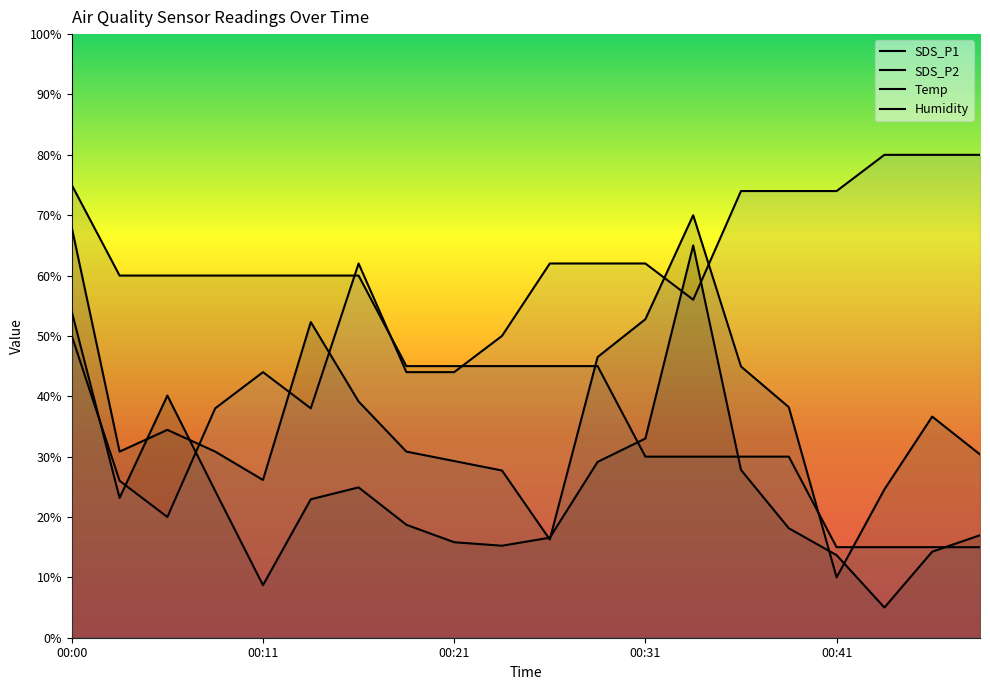

After their last crossing, which series has the higher values: Humidity or Temp?

Humidity